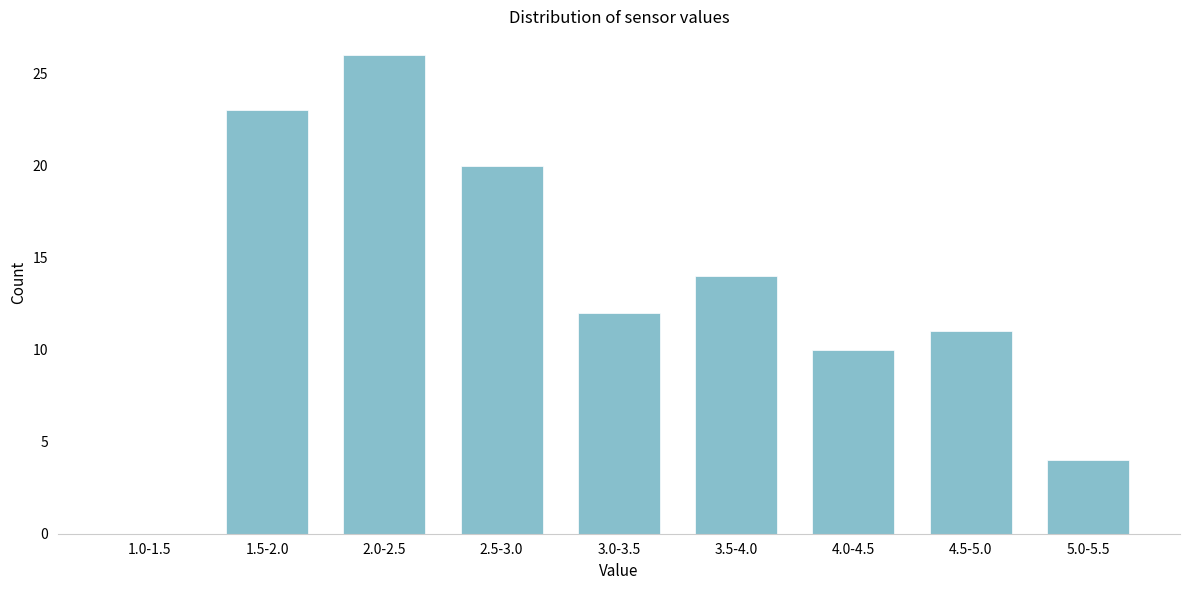

Reading left to right, transcribe all the data shown in this chart.

1.0-1.5=0	1.5-2.0=23	2.0-2.5=26	2.5-3.0=20	3.0-3.5=12	3.5-4.0=14	4.0-4.5=10	4.5-5.0=11	5.0-5.5=4